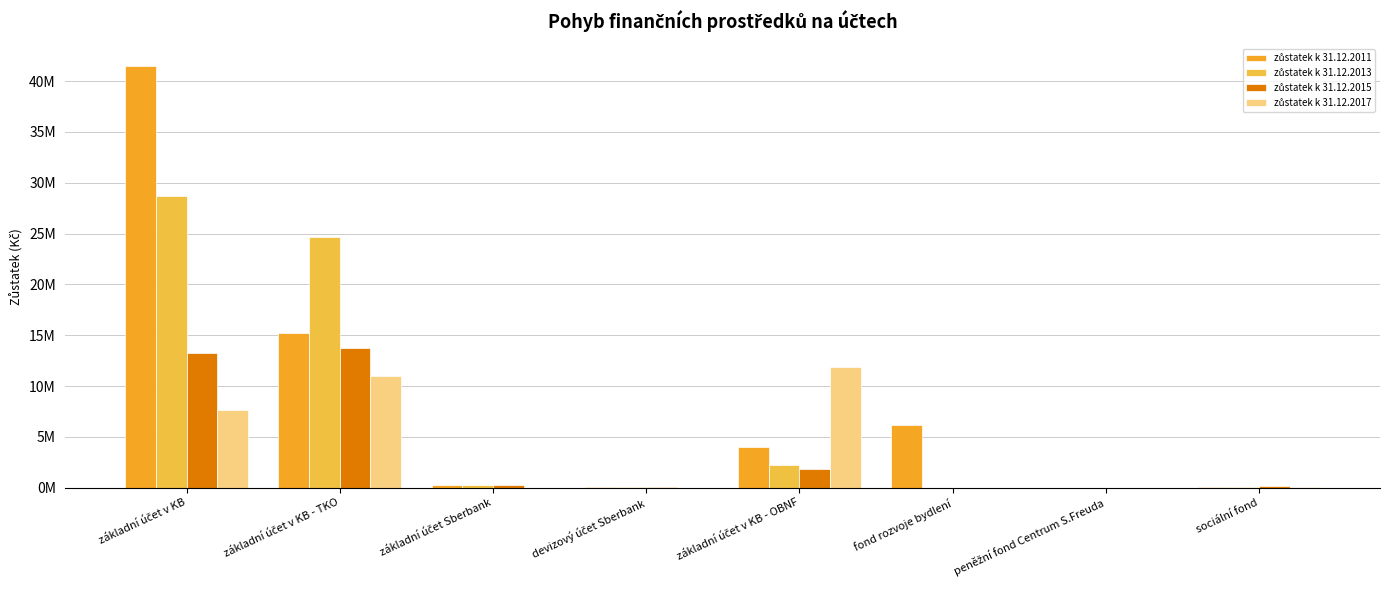

Are the bars horizontal?

No